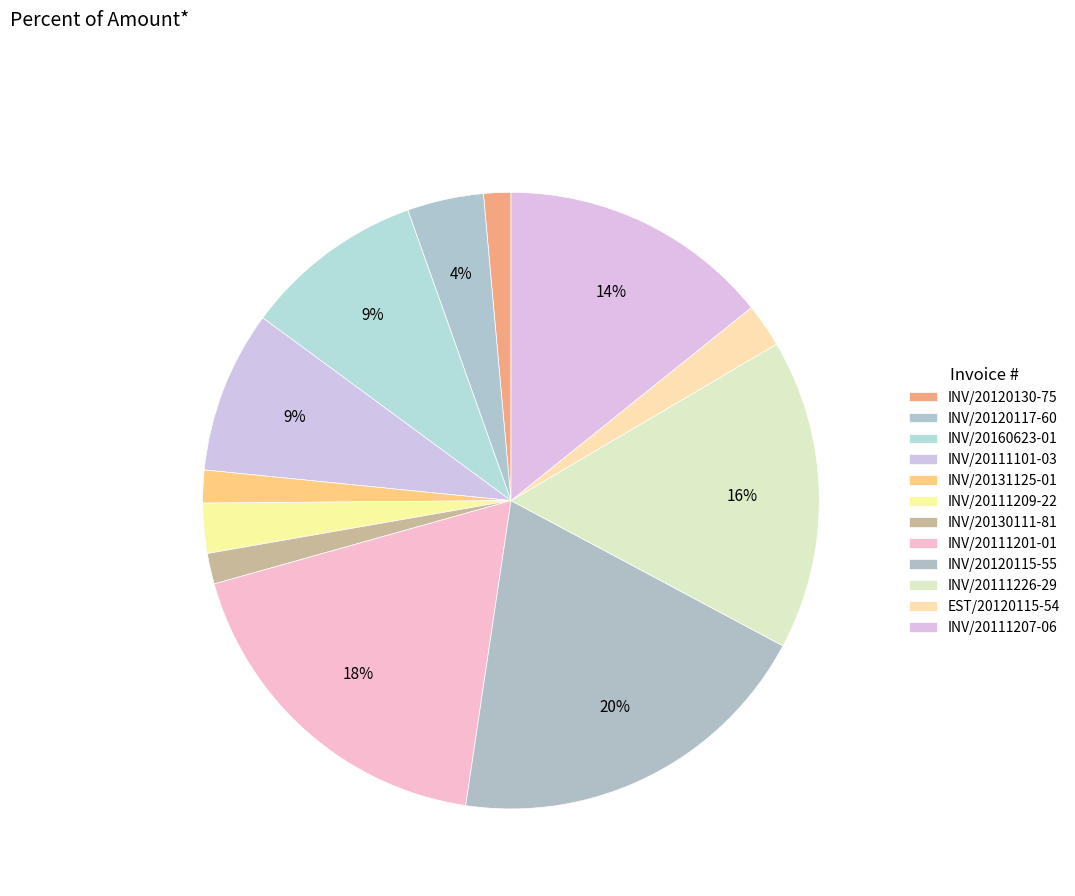

Which has a higher value, INV/20120117-60 or INV/20111207-06?

INV/20111207-06